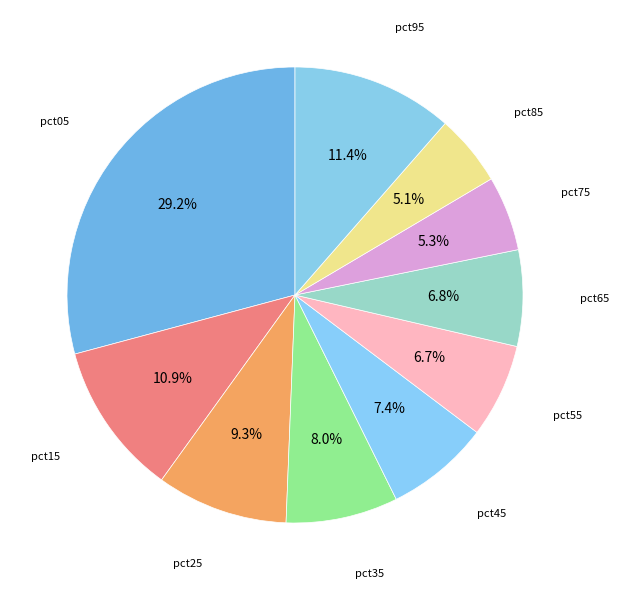

How many segments does this pie chart have?

10